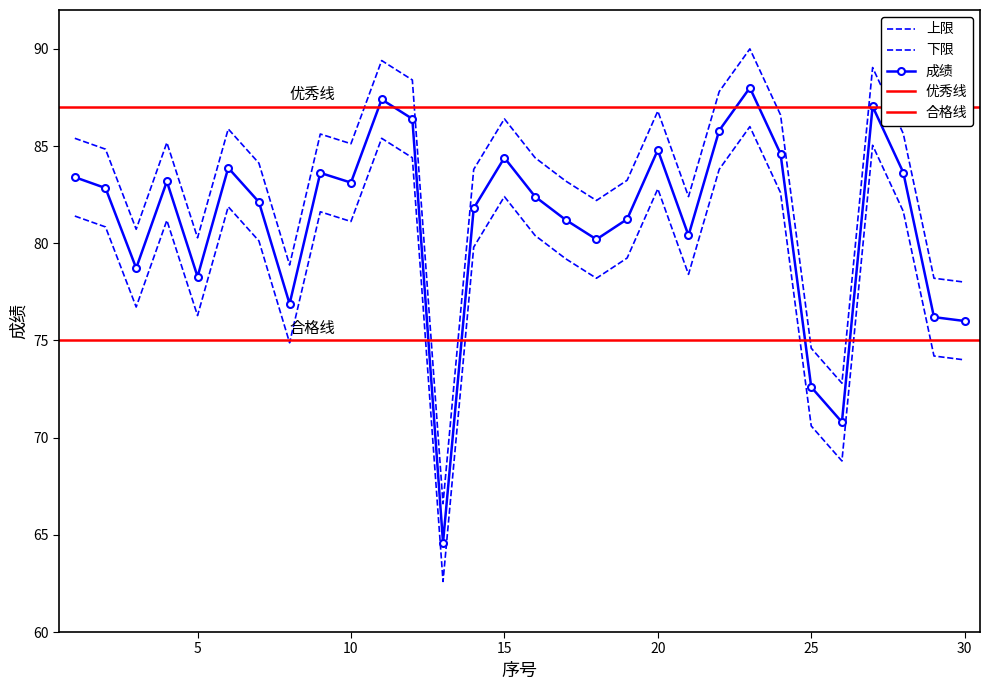

At which label is 上限 closest to 74?

30